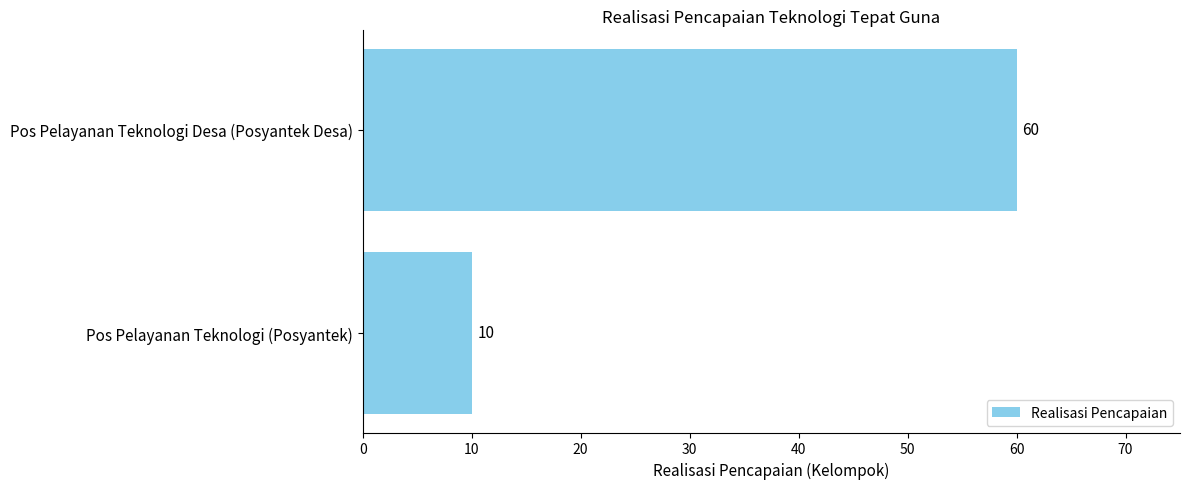

Reading top to bottom, transcribe all the data shown in this chart.

60	10